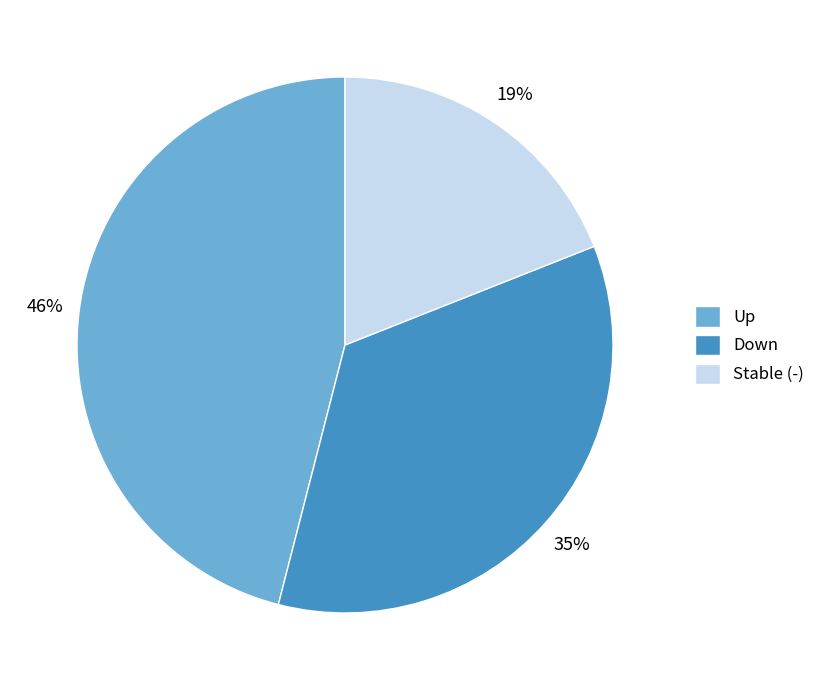

True or false: Down accounts for 48% of the total.

False